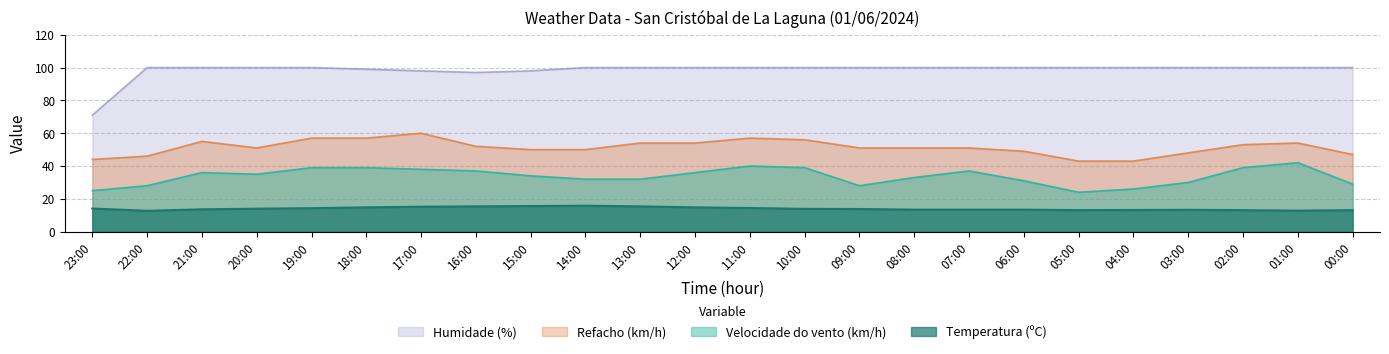

What is the difference between the highest and lowest values at 20:00?

86.0